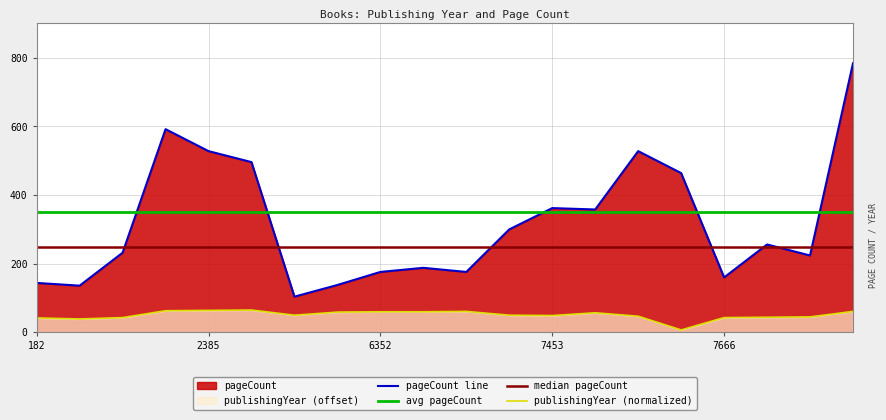

How many values in the publishingYear series are below 50?

9